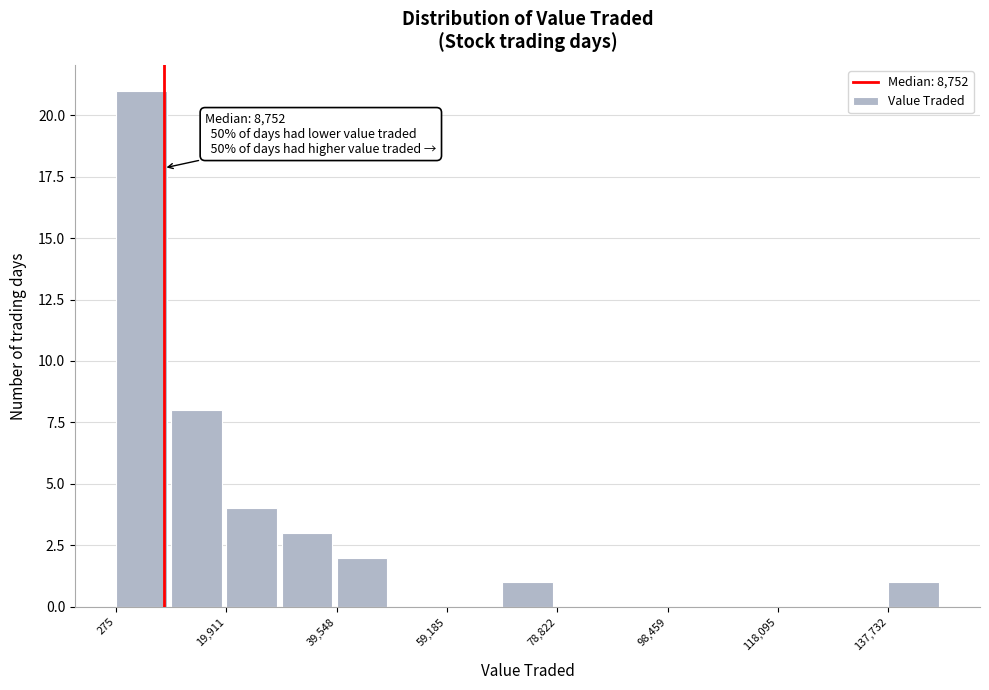

Over which range of the x-axis is the bar tallest?

0 to 10000